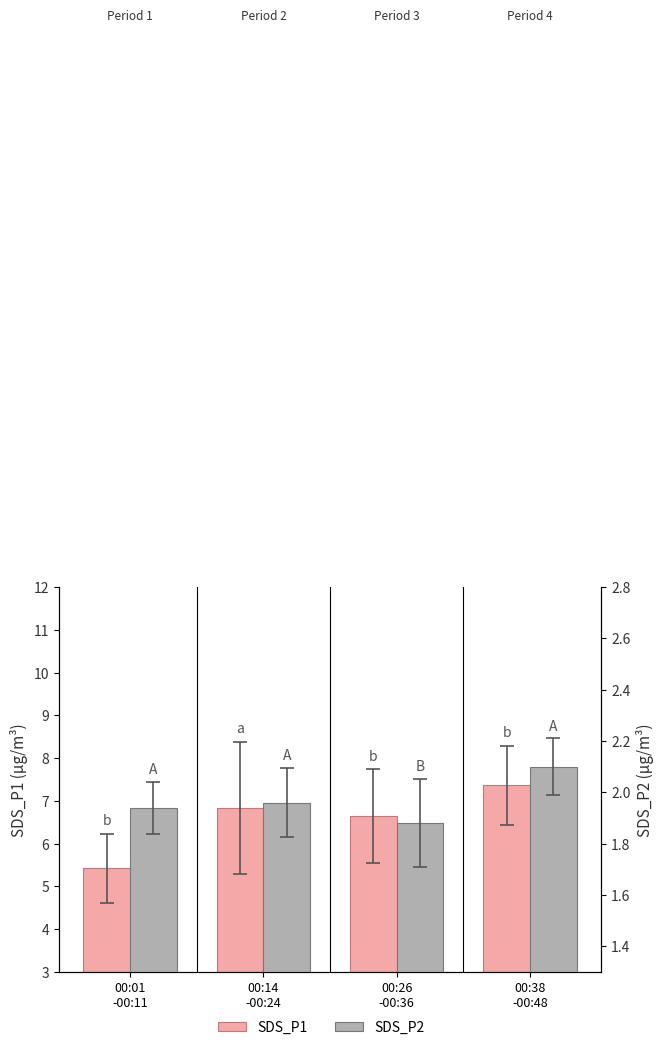

What is the average value of the SDS_P2 series?

2.0